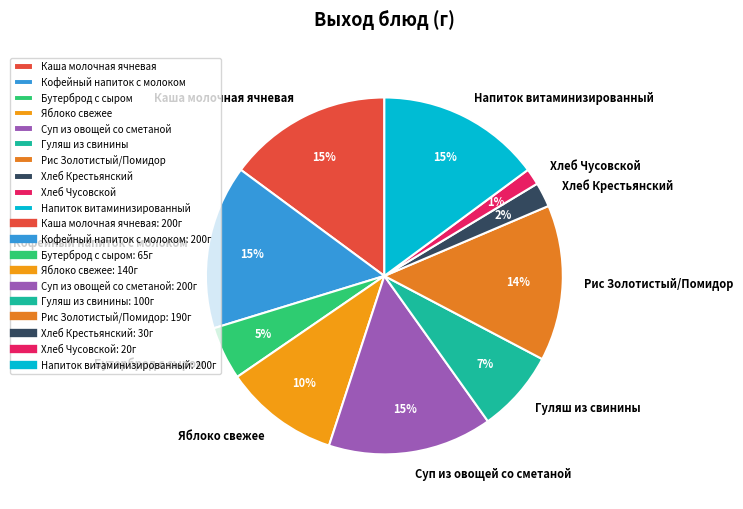

How many segments does this pie chart have?

10